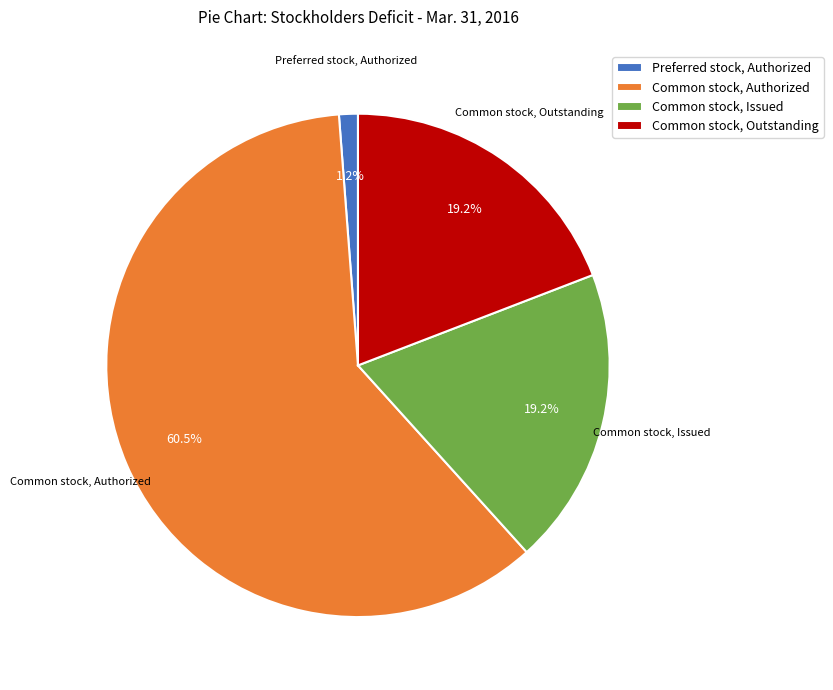

True or false: Common stock, Outstanding accounts for 10% of the total.

False